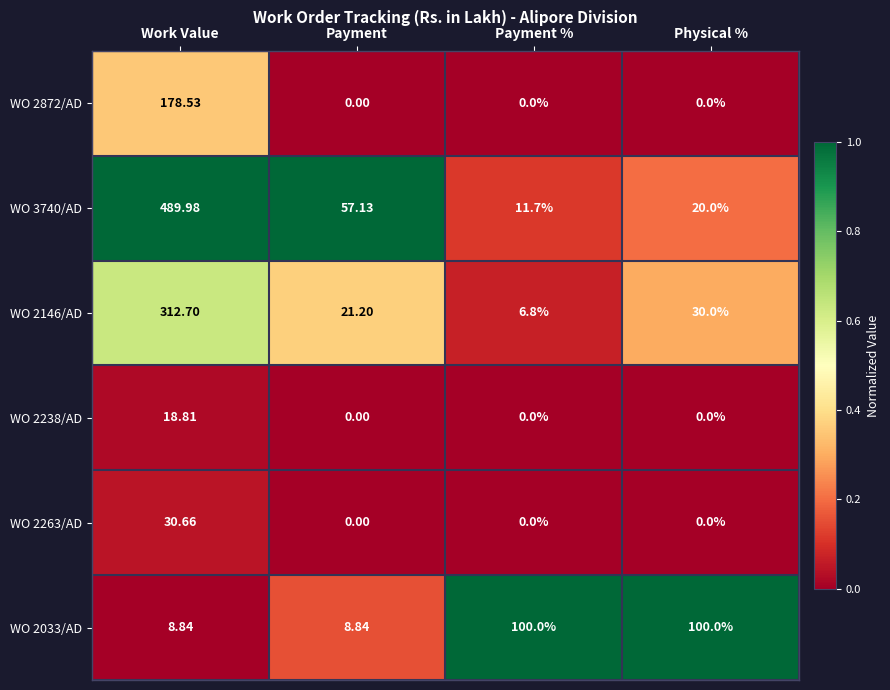

At which label does WO 2263/AD reach its peak?

Work Value